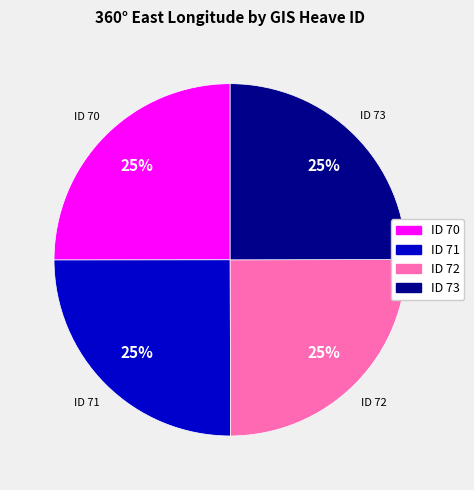

To the nearest percent, what percentage of the pie is ID 70?

25%